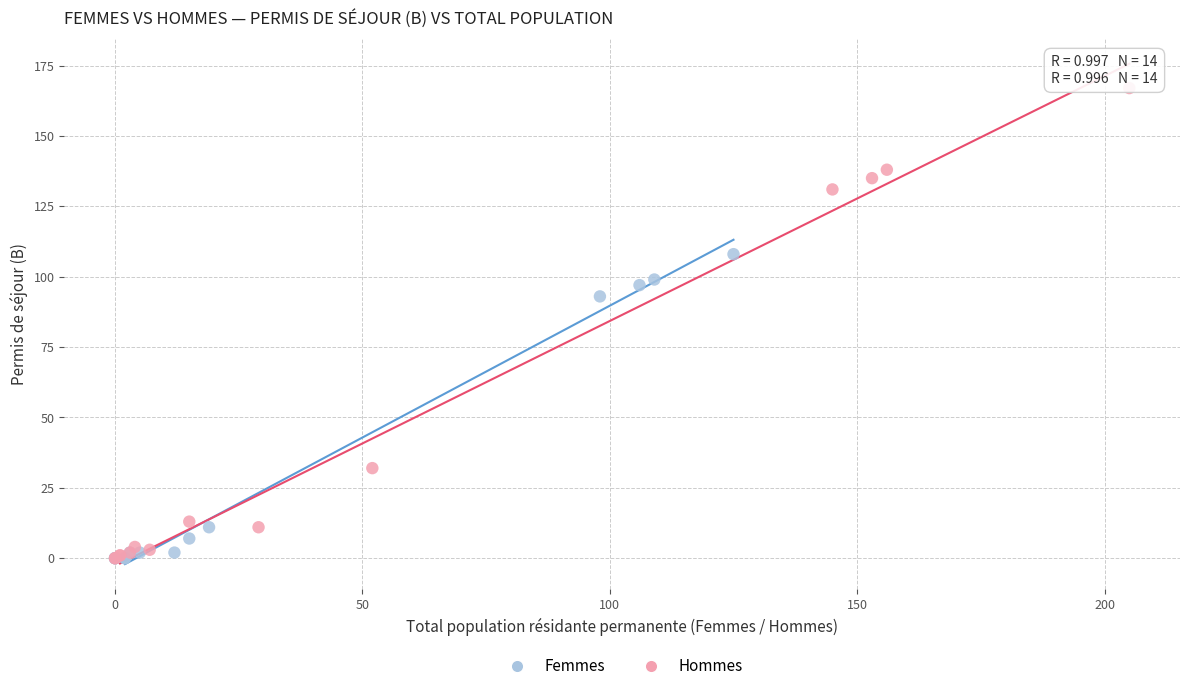

Which series has the widest spread of Y values?

Hommes